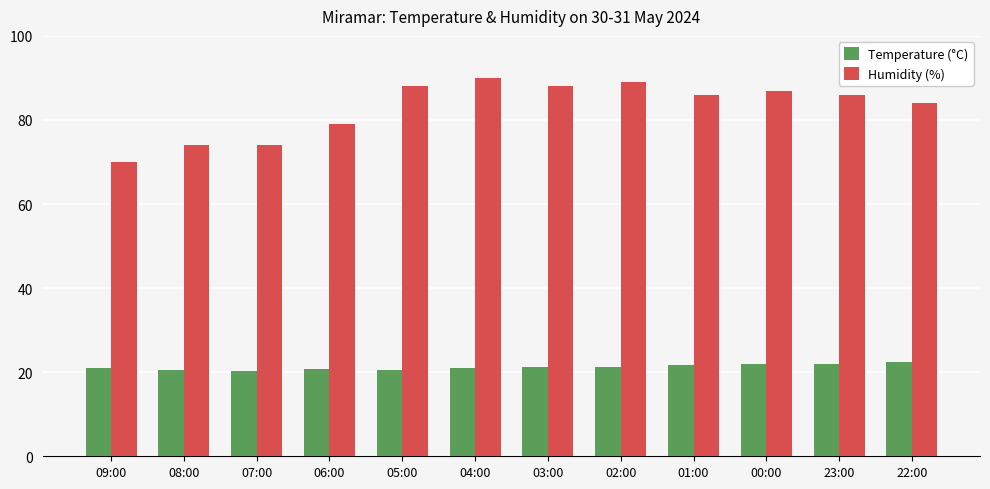

Which series has the widest spread of values?

Humidity (%)